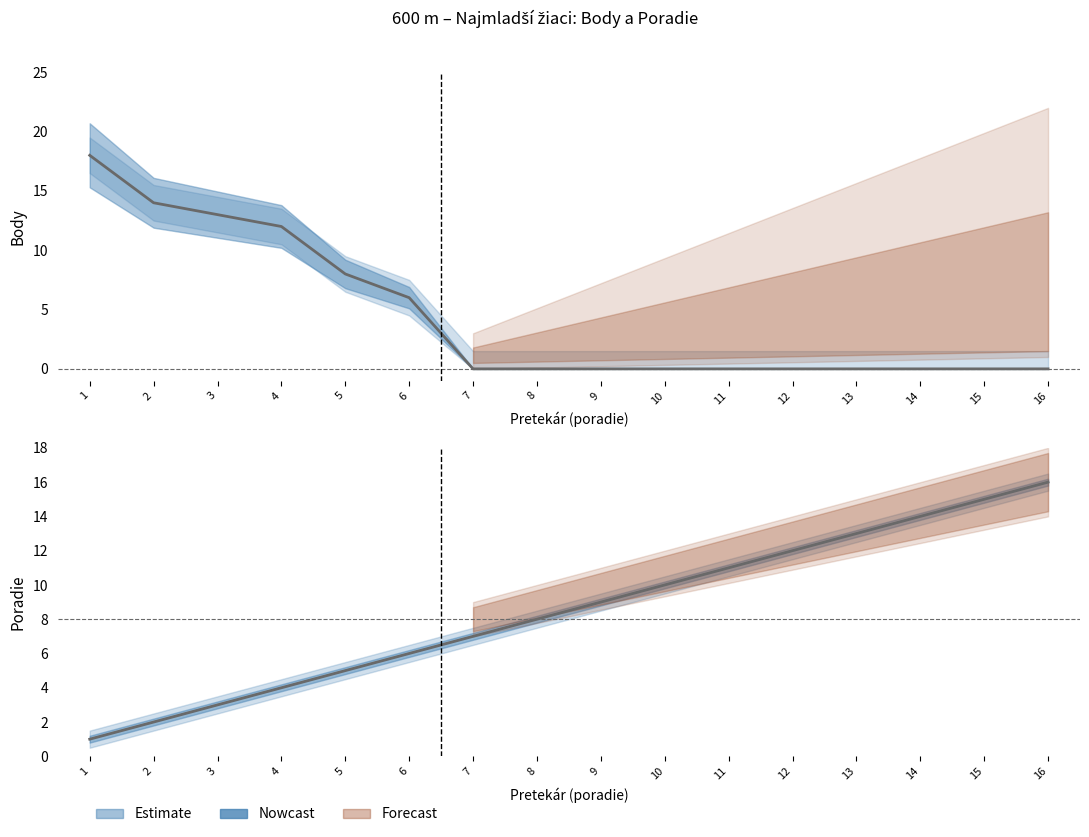

Is it true that the value at 12 is 5?

False